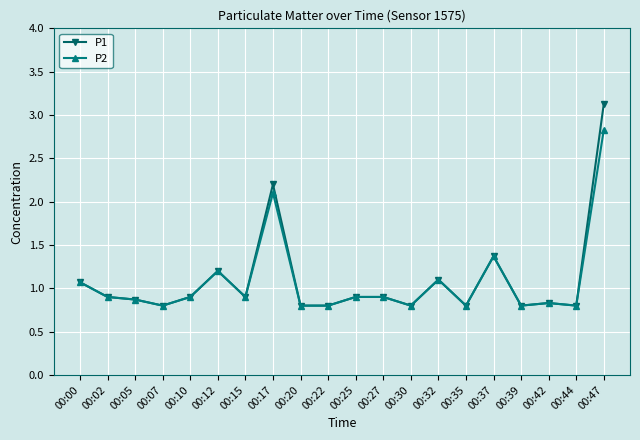

The P2 series shows 0.8 at 00:07. True or false?

True